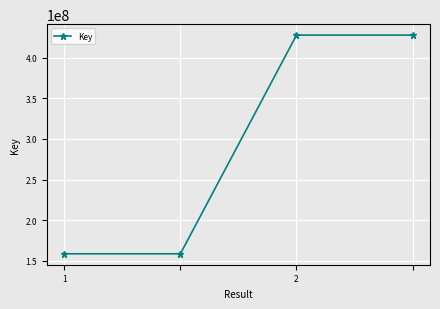

Is this an area chart (filled region under the line)?

No